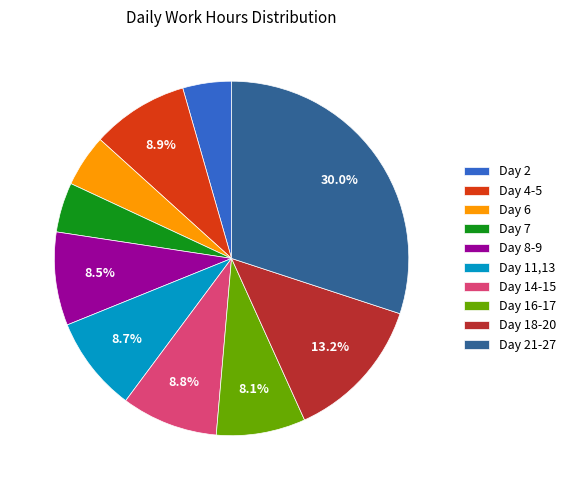

Is there any slice that represents more than half of the pie?

No